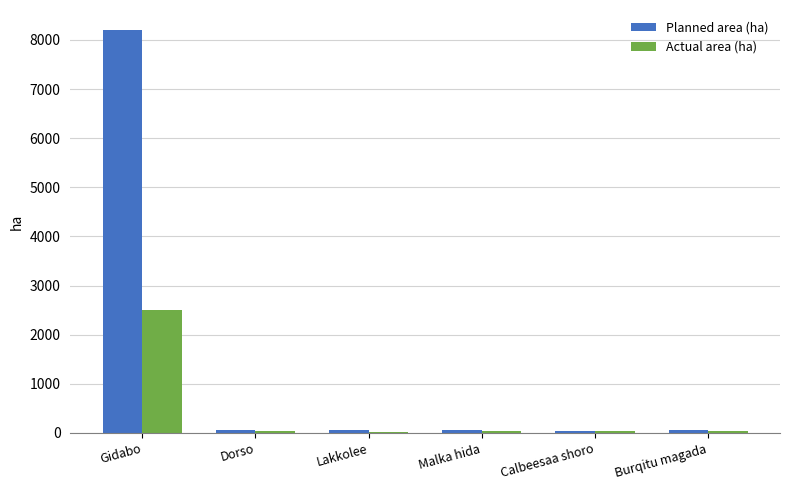

At which label does Planned area (ha) reach its peak?

Gidabo